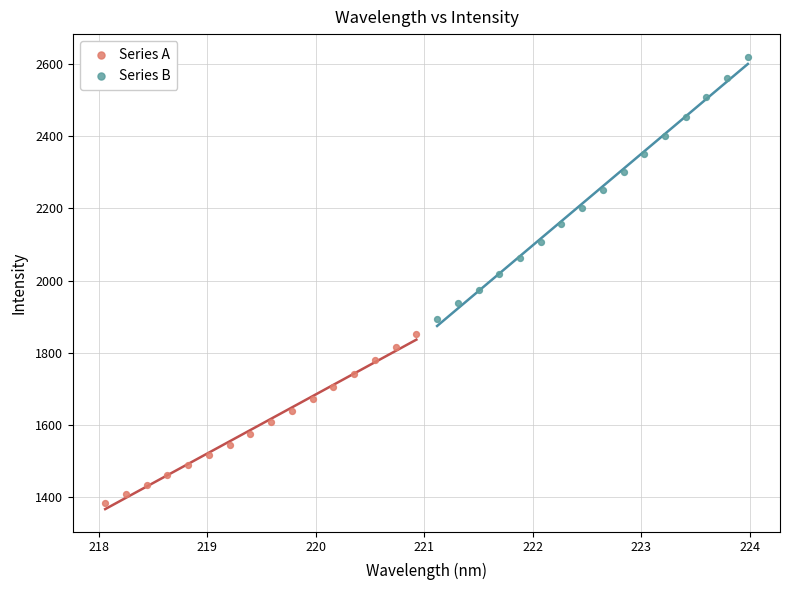

Which series contains the lowest Y value?

Series A